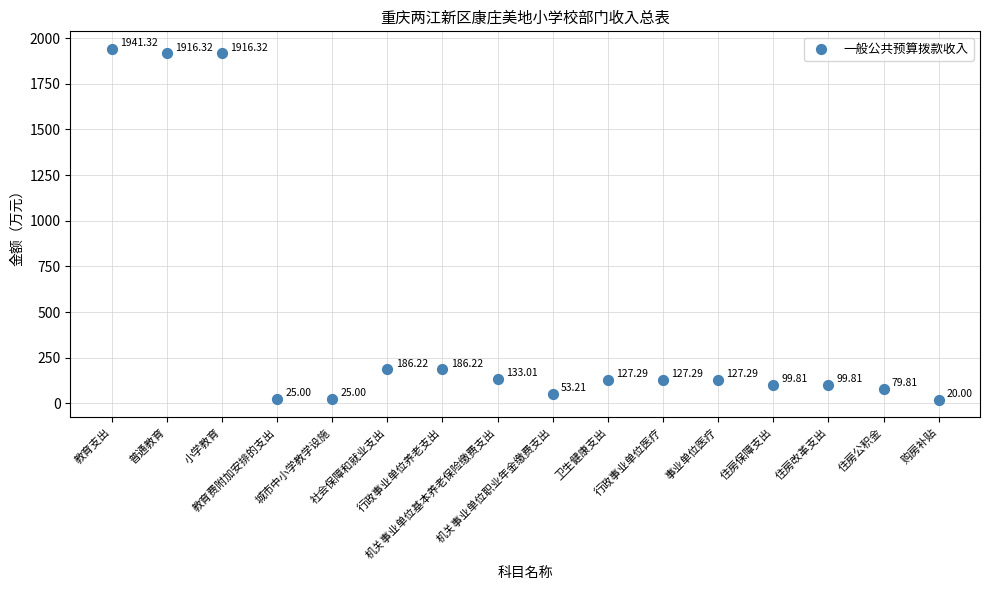

What is the range of Y values (max minus min)?

1921.3